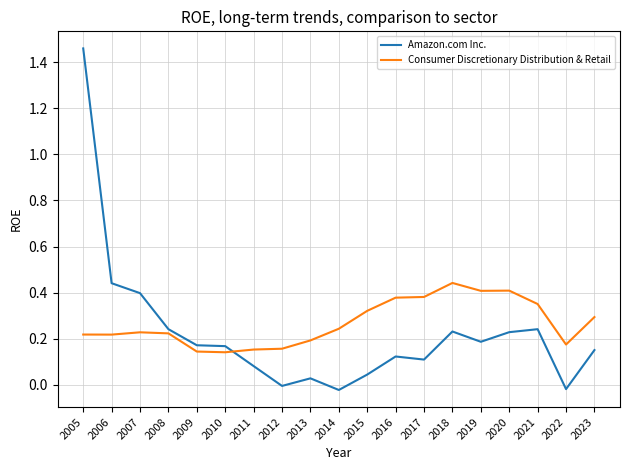

After their last crossing, which series has the higher values: Amazon.com Inc. or Consumer Discretionary Distribution & Retail?

Consumer Discretionary Distribution & Retail